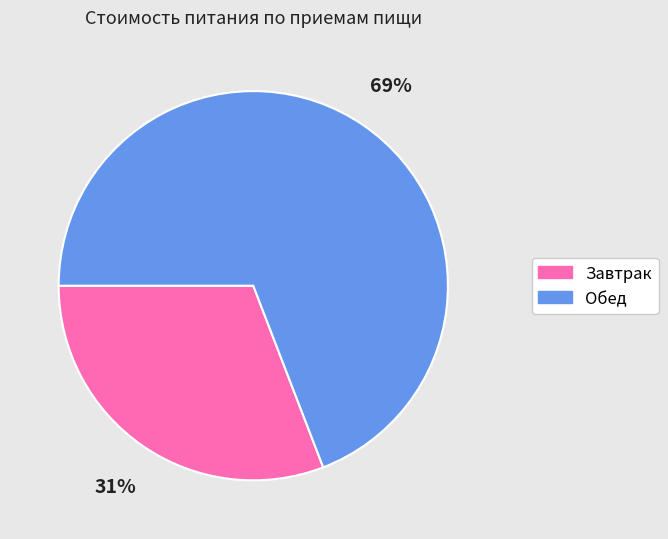

What is the smallest slice in the pie chart?

Завтрак